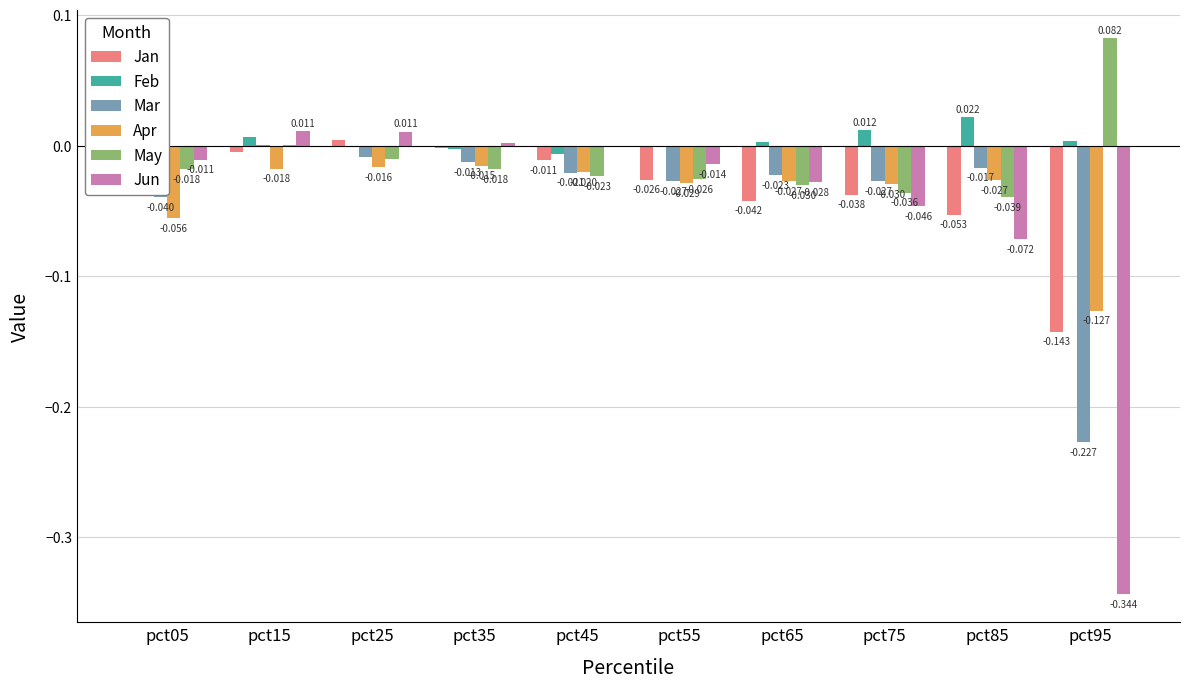

How many groups of bars are there?

10